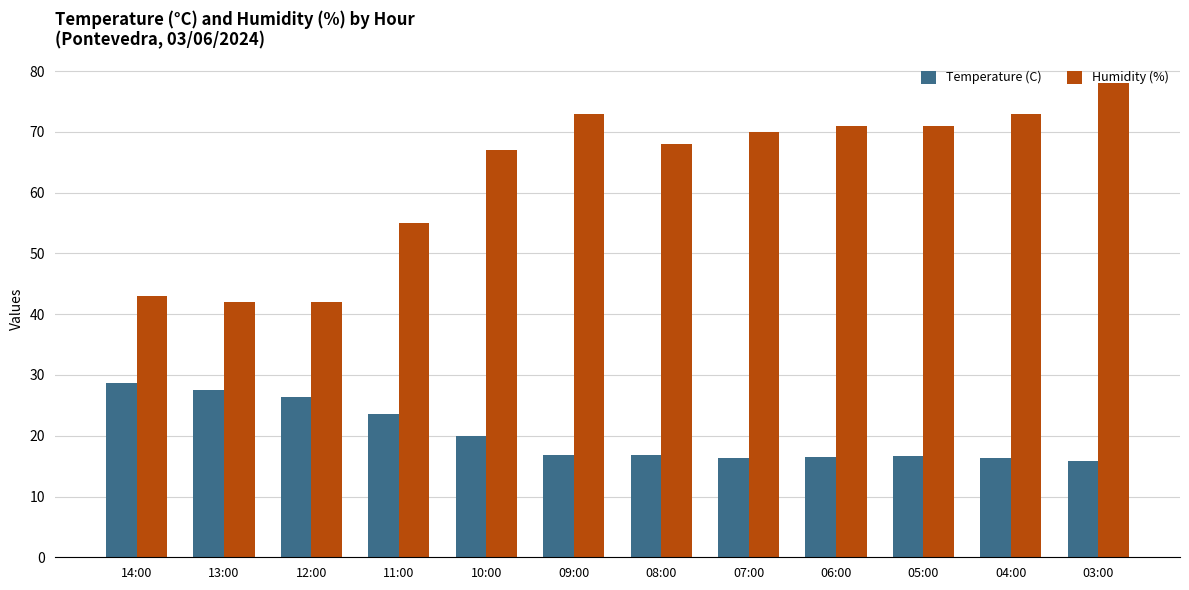

Which series changed the most between 13:00 and 10:00?

Humidity (%)